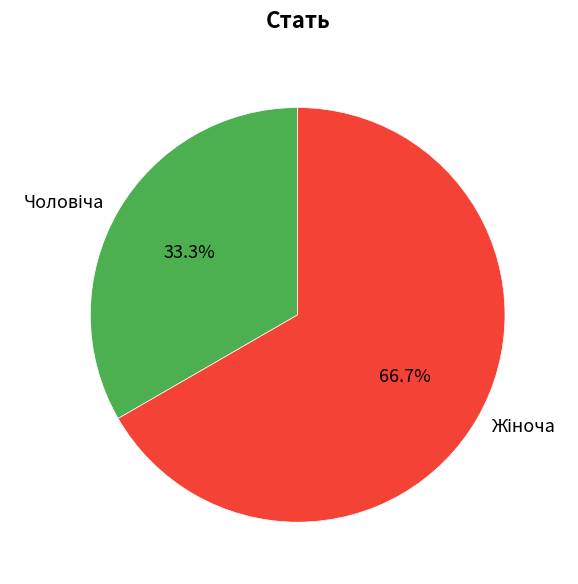

Is there a majority slice in this chart?

Yes